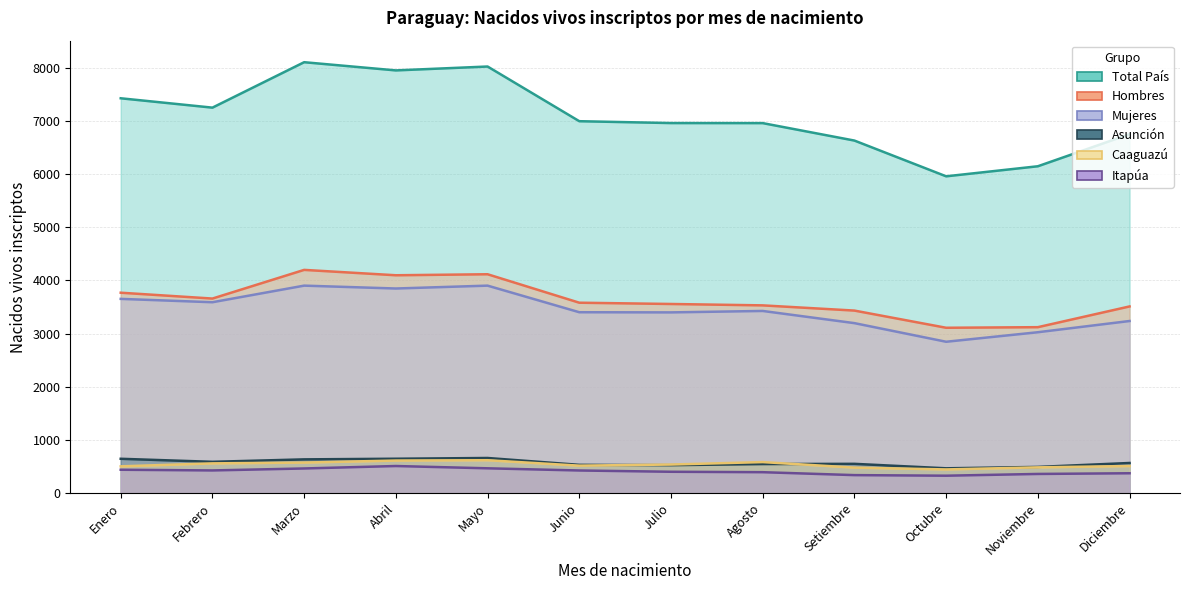

What is the label of the 9th point from the right?

Abril